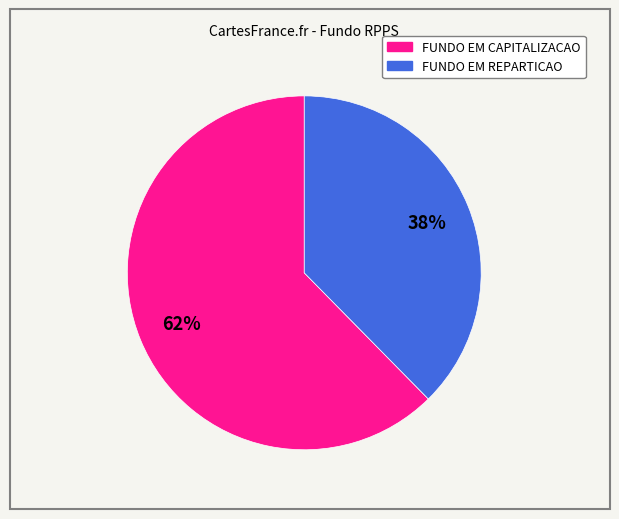

Do FUNDO EM CAPITALIZACAO and FUNDO EM REPARTICAO together represent more than half of the pie?

Yes